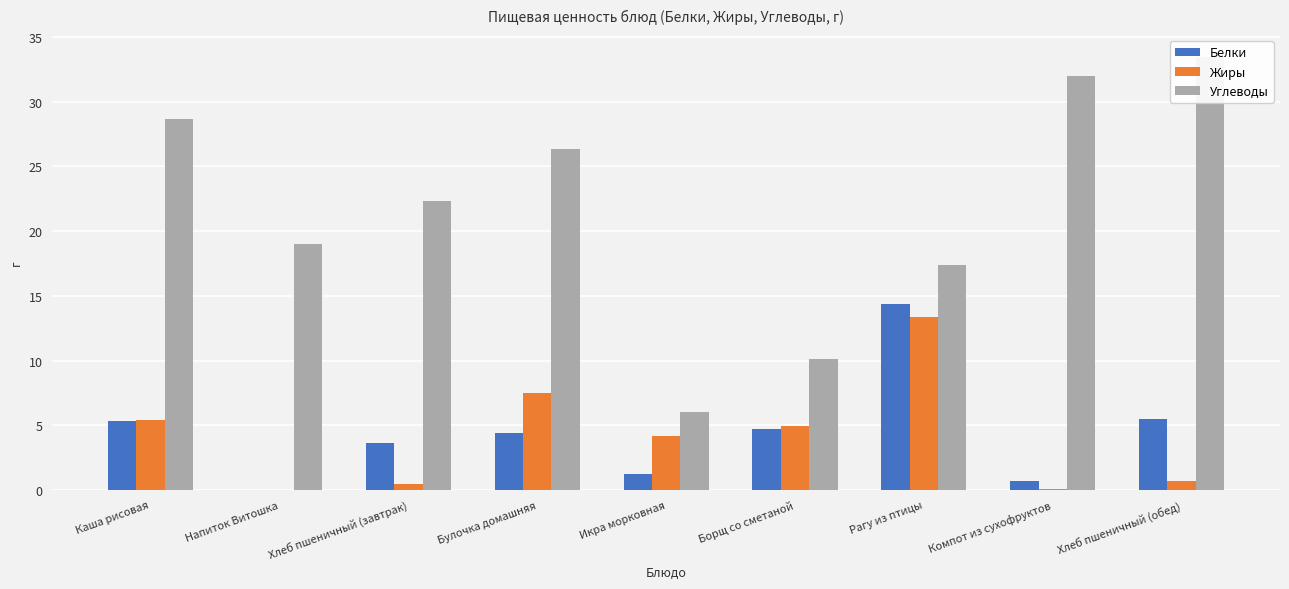

What is the difference between the maximum and second lowest values in the Жиры series?

13.3